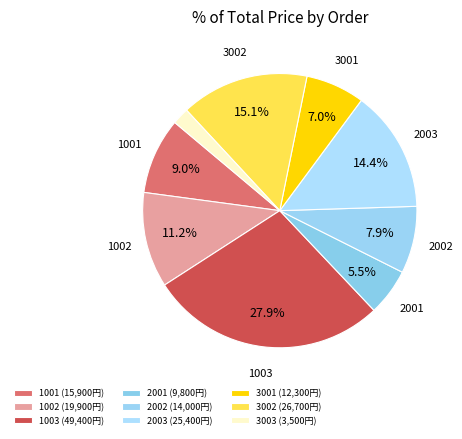

To the nearest percent, what portion does 2003 represent?

14%